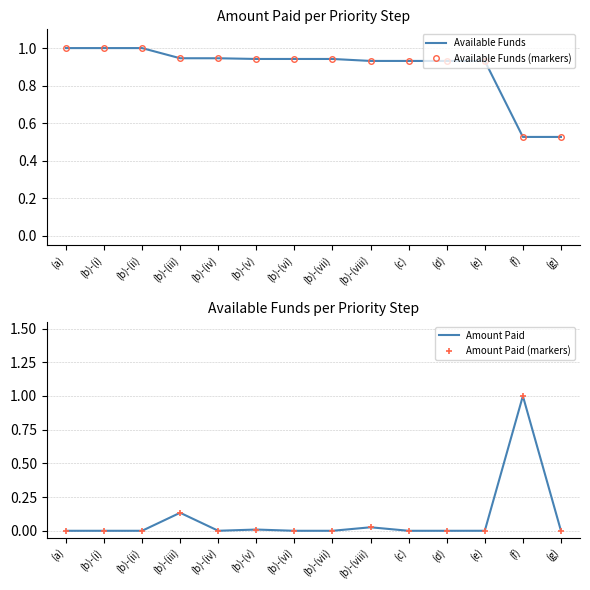

Between which two adjacent categories do Amount Paid and Available Funds (markers) first intersect?

(e) and (f)